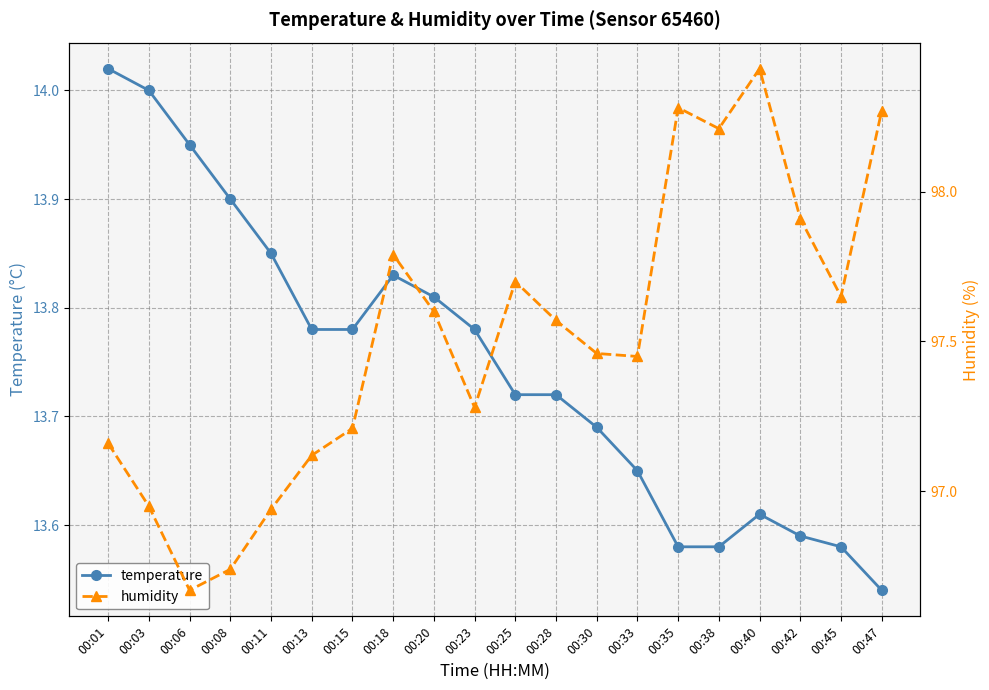

What is the highest value of the humidity series?

98.4